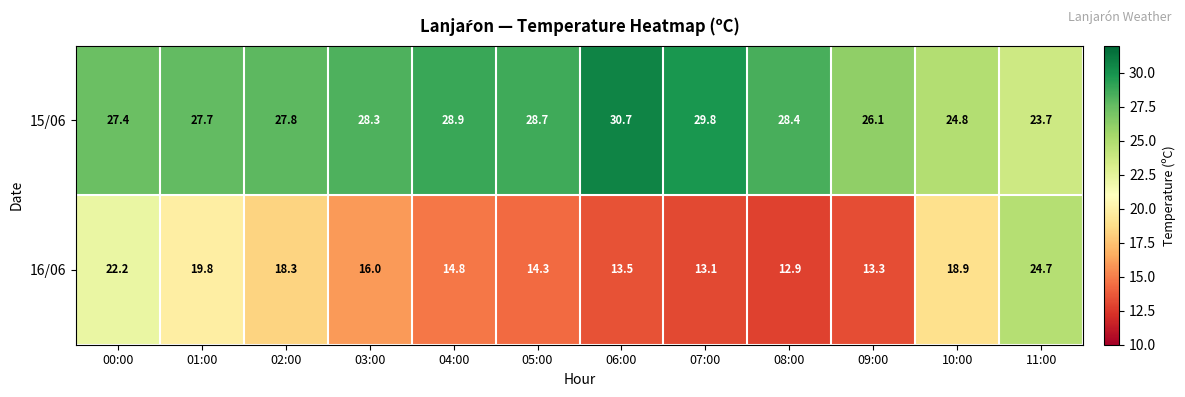

What is the difference between the maximum and second lowest values in the 15/06 series?

5.9